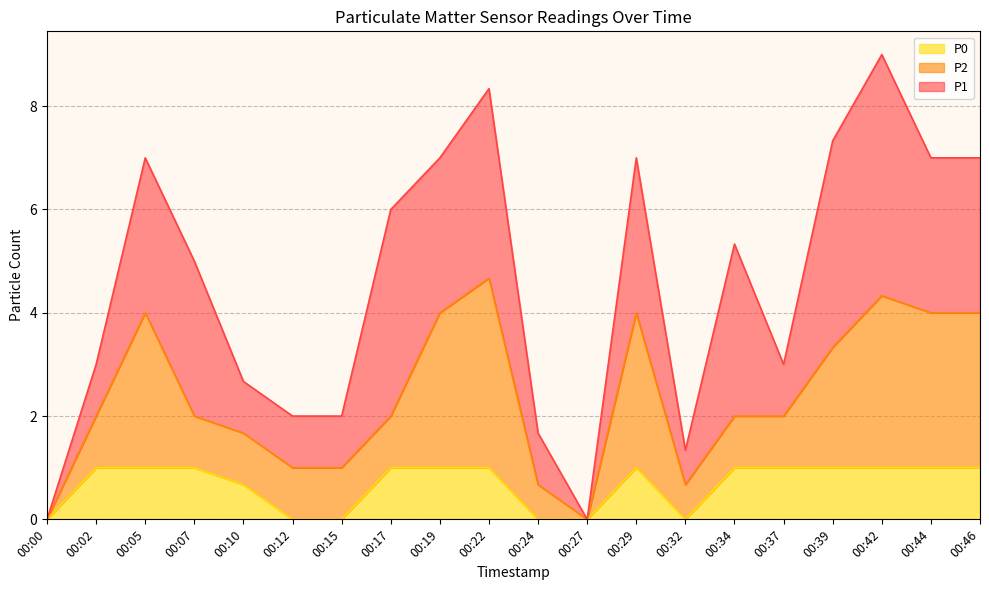

How many lines are shown in the chart?

3